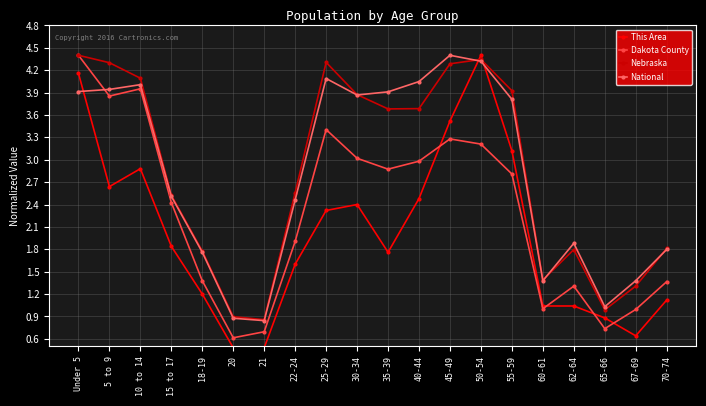

At how many categories does at least one series exceed 2?

12